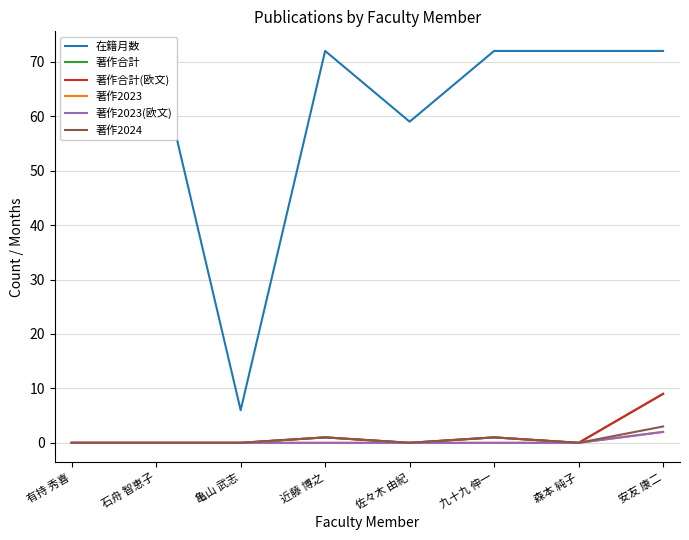

What is the difference between the maximum and second lowest values in the 著作合計 series?

9